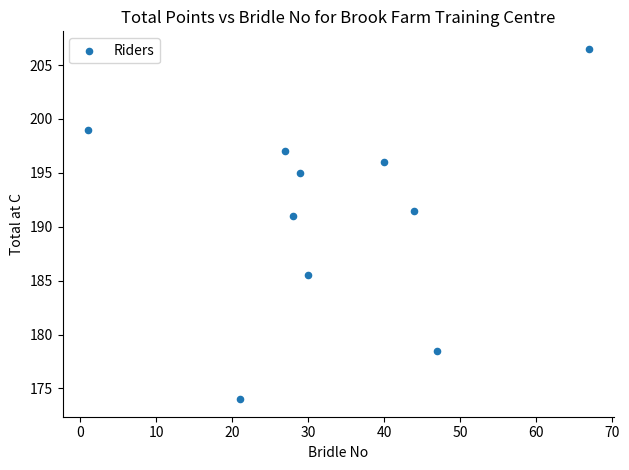

What Y value in the scatter plot is closest to 190?

191.0